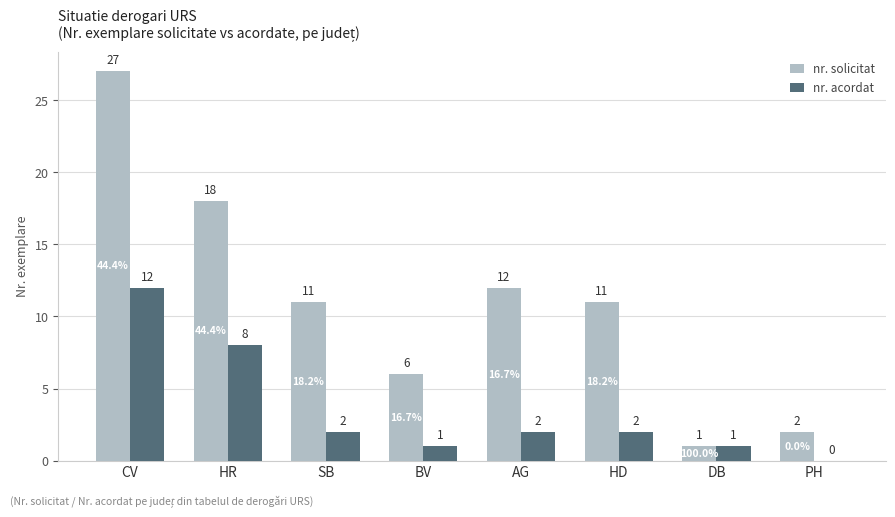

What are all the series names shown in the legend?

nr. solicitat, nr. acordat